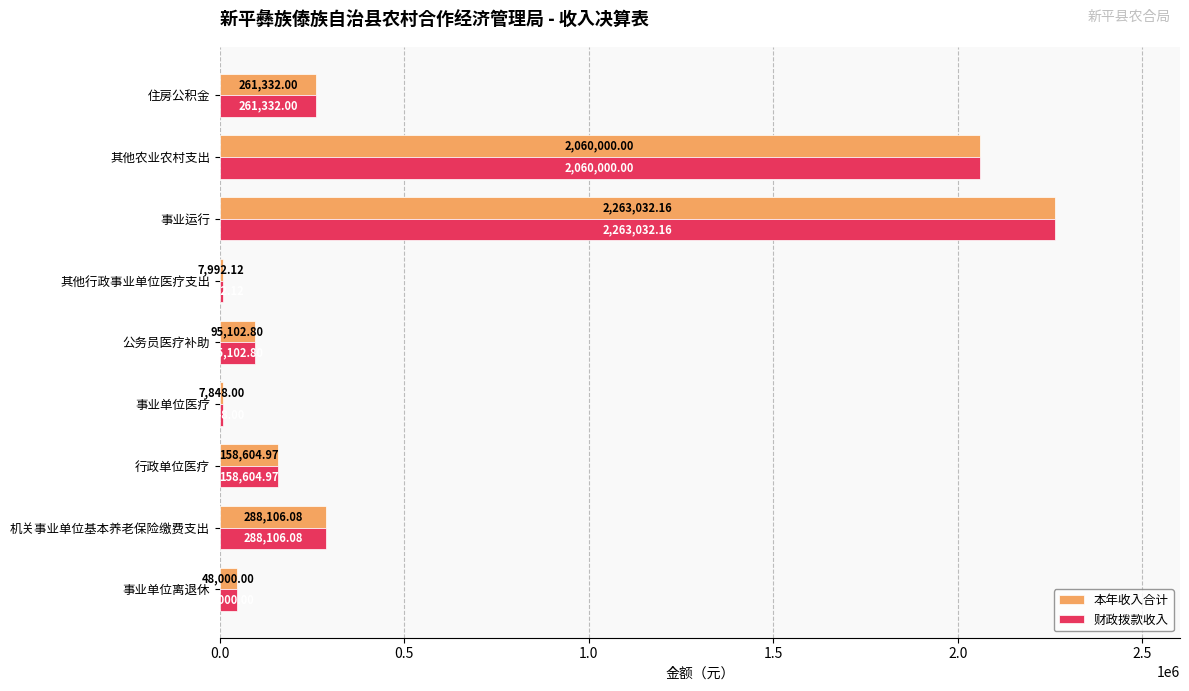

Where is 财政拨款收入 nearest to the value 1135440?

机关事业单位基本养老保险缴费支出